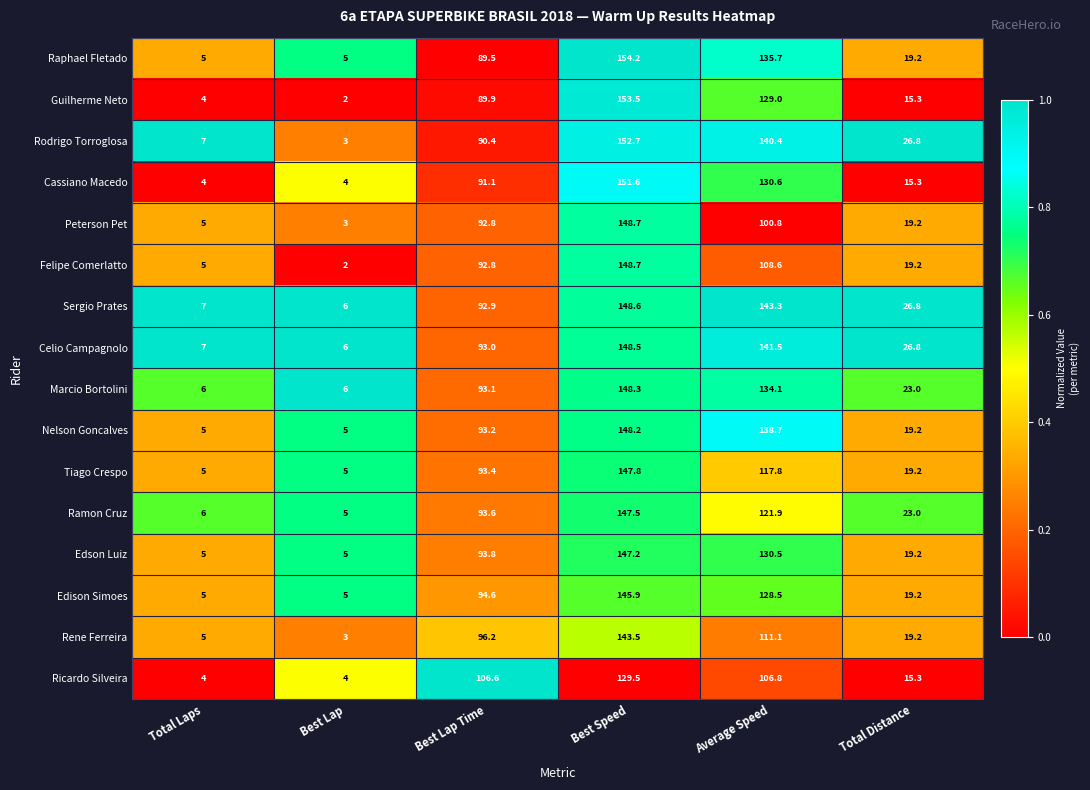

What is the difference between the maximum and minimum values in the Rodrigo Torroglosa series?

149.7